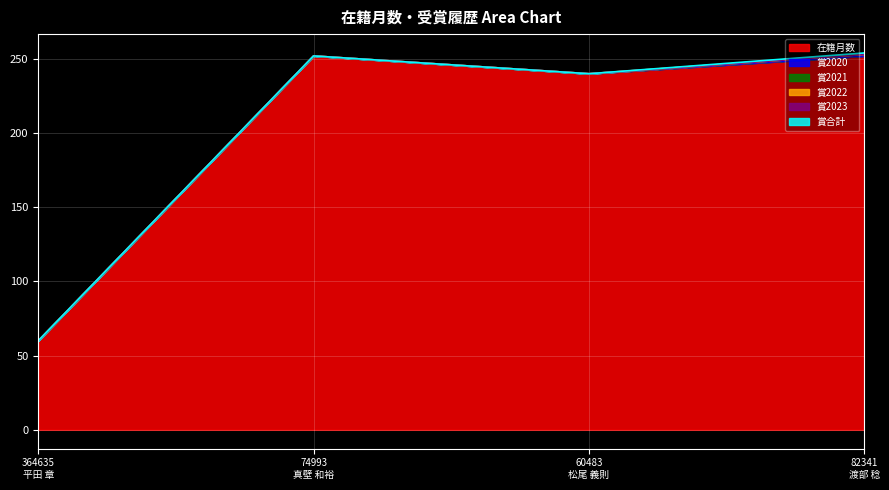

Is the value of 賞2022 at 60483
松尾 義則 greater than the value of 賞2020 at 82341
渡部 稔?

No